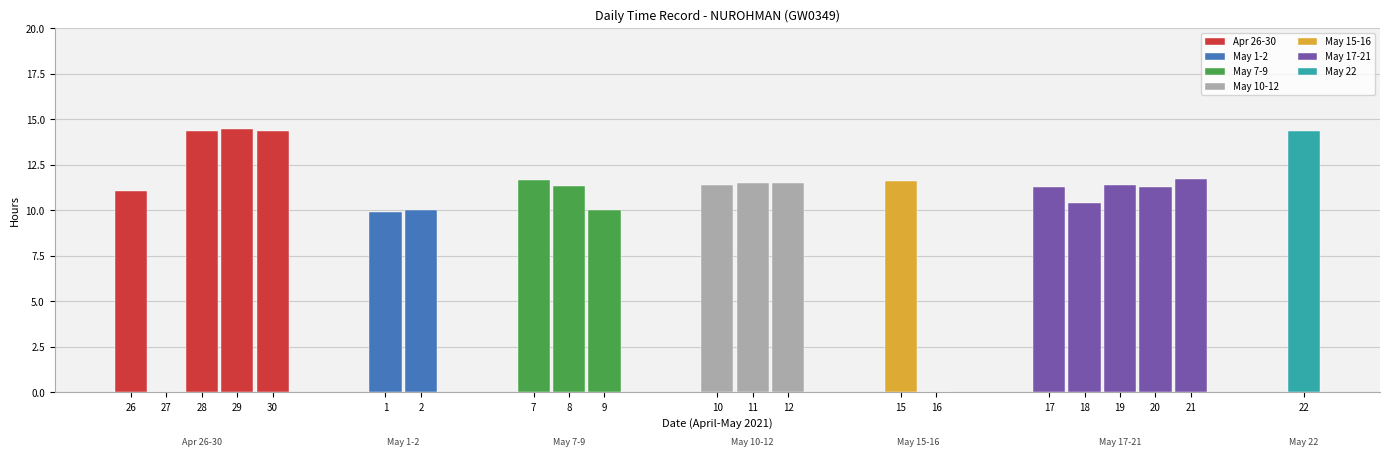

Which category has the highest value across all series?

29